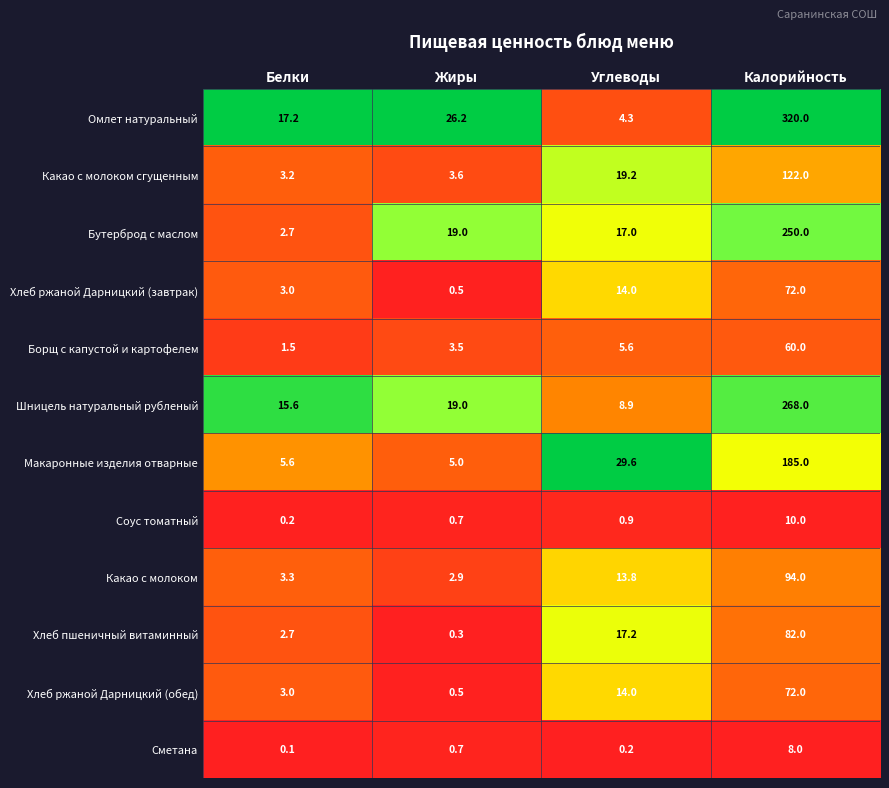

What is the sum of the Хлеб ржаной Дарницкий (обед) values at Жиры and Калорийность?

72.5